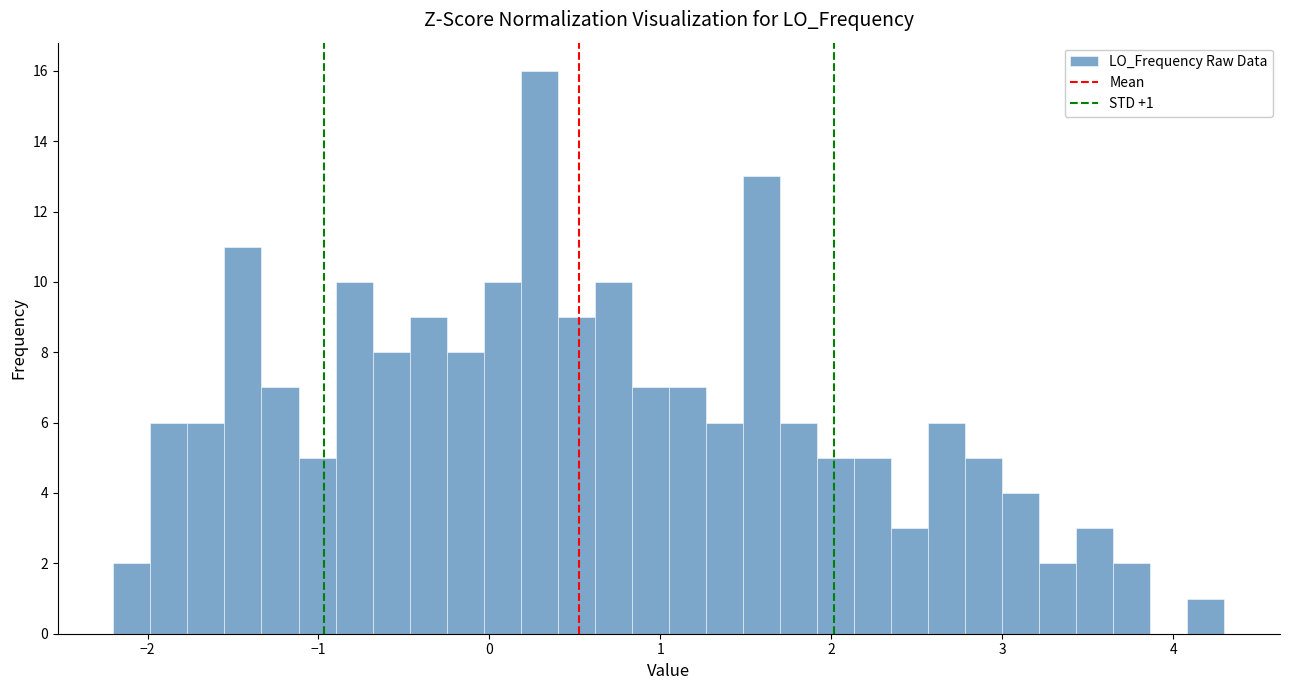

Read against the x-axis, roughly where is the centre of the tallest bar?

0.3